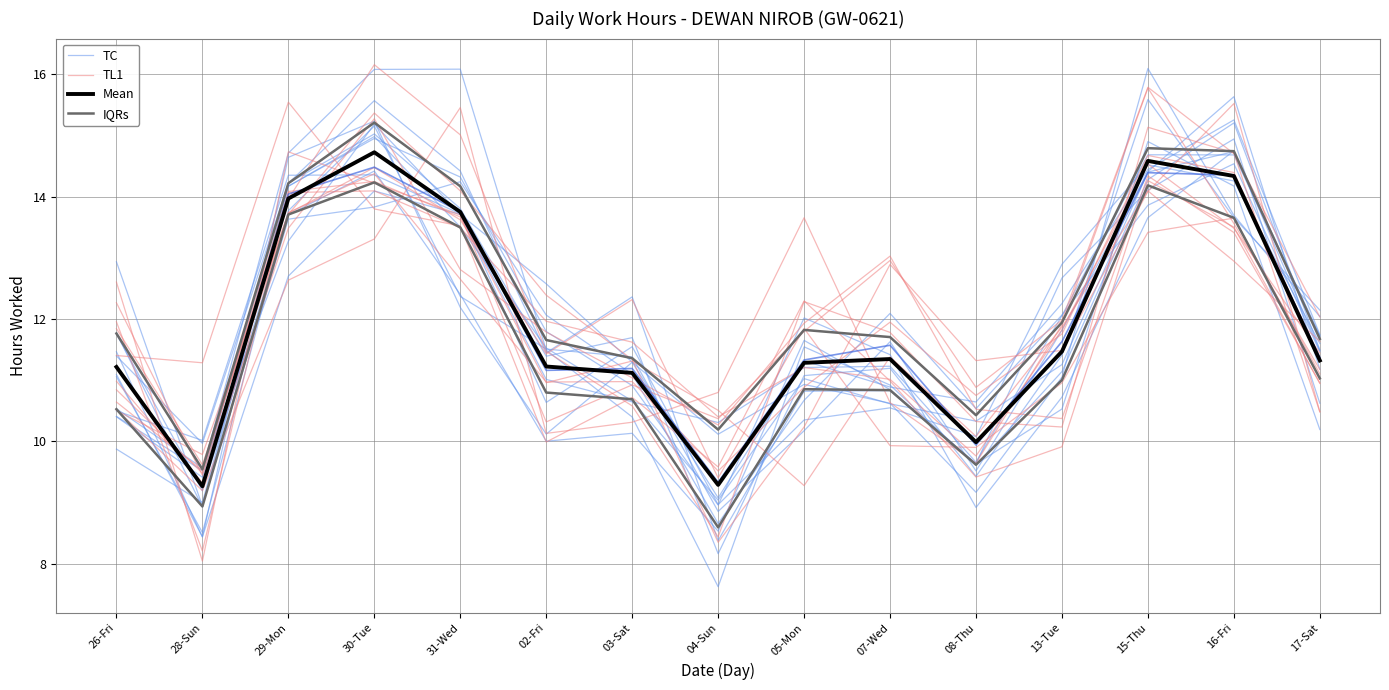

What is the difference between the IQRs values at 31-Wed and 28-Sun?

4.6